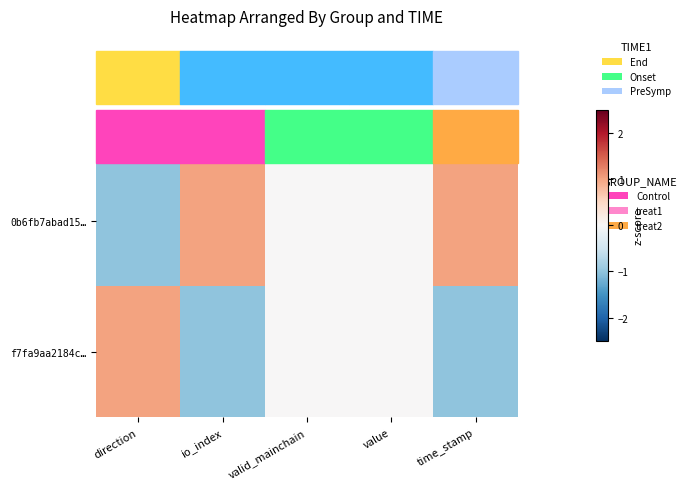

Which series has the largest total across all categories?

0b6fb7abad15…